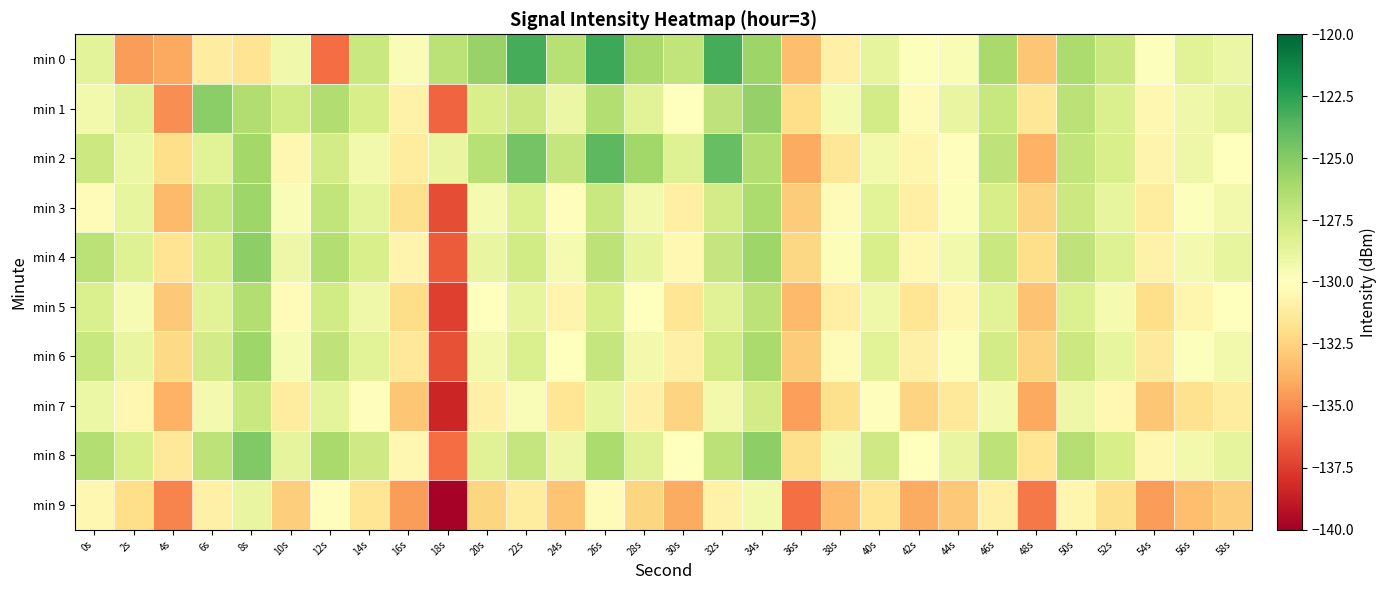

What is the total value across all series at 0s?

-1283.8